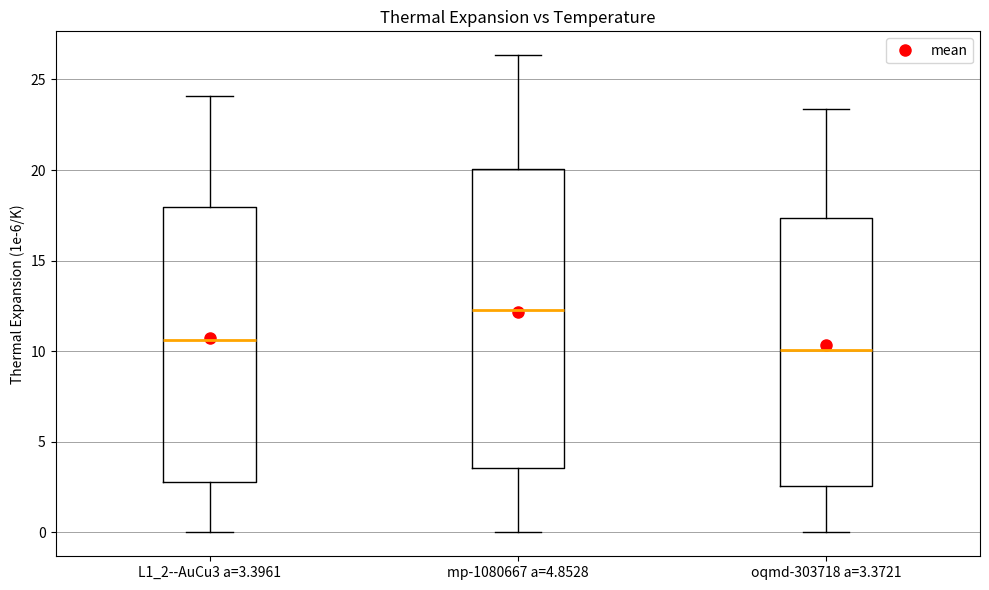

Reading left to right, read every box against the y-axis: the position of its median line, the range the box covers, and the ends of its whiskers. The values are not printed on the chart, so give them approximately, as read against the axis.

L1_2--AuCu3 a=3.3961: median 10.5, box 3.0 to 18.0, whiskers 0.0 to 24.0
mp-1080667 a=4.8528: median 12.5, box 3.5 to 20.0, whiskers 0.0 to 26.5
oqmd-303718 a=3.3721: median 10.0, box 2.5 to 17.5, whiskers 0.0 to 23.5